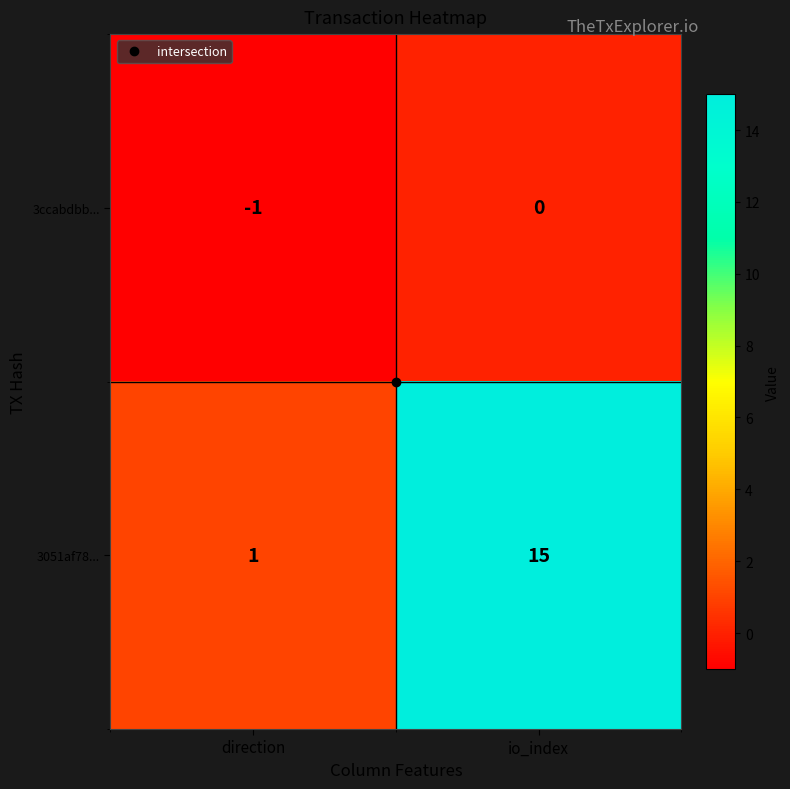

At which label is 3051af78... closest to 8?

direction